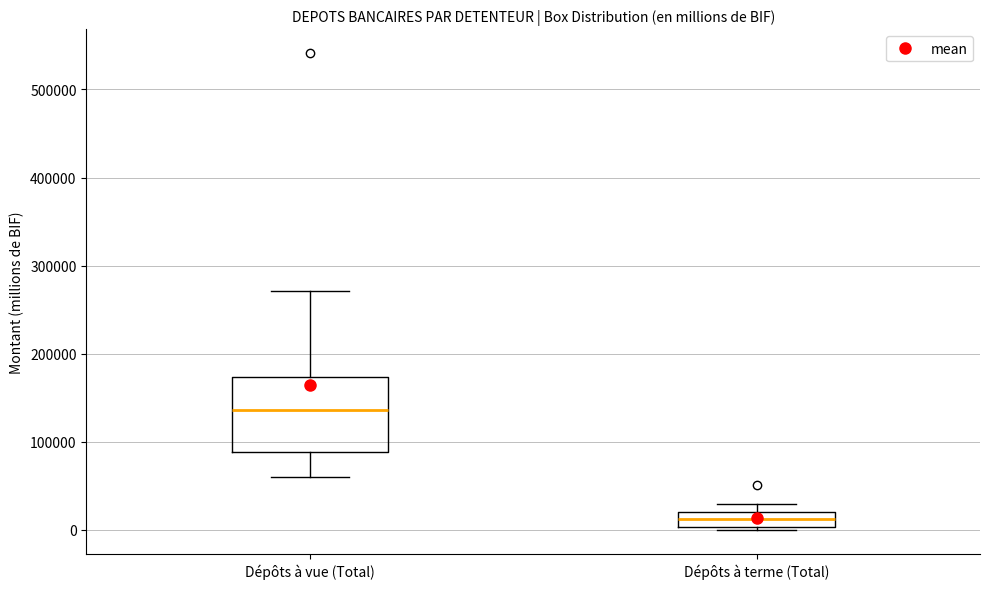

Which box's median line is the highest?

Dépôts à vue (Total)